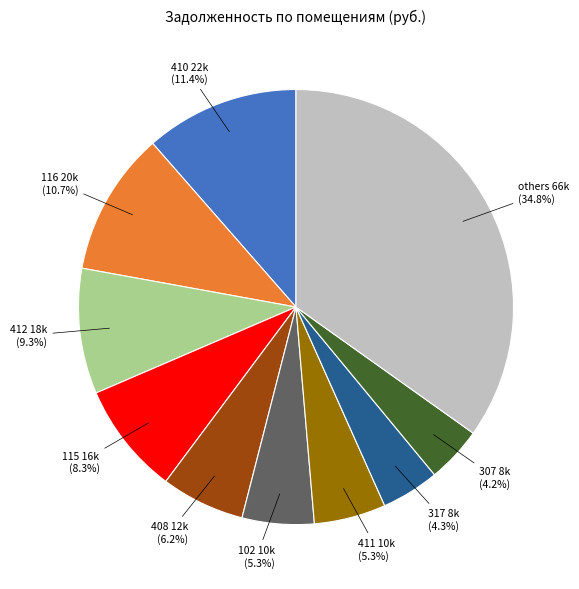

Is there a majority slice in this chart?

No